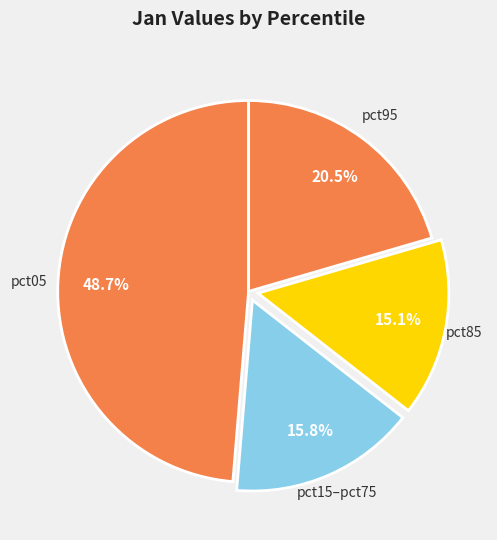

Which slice is the largest?

pct05